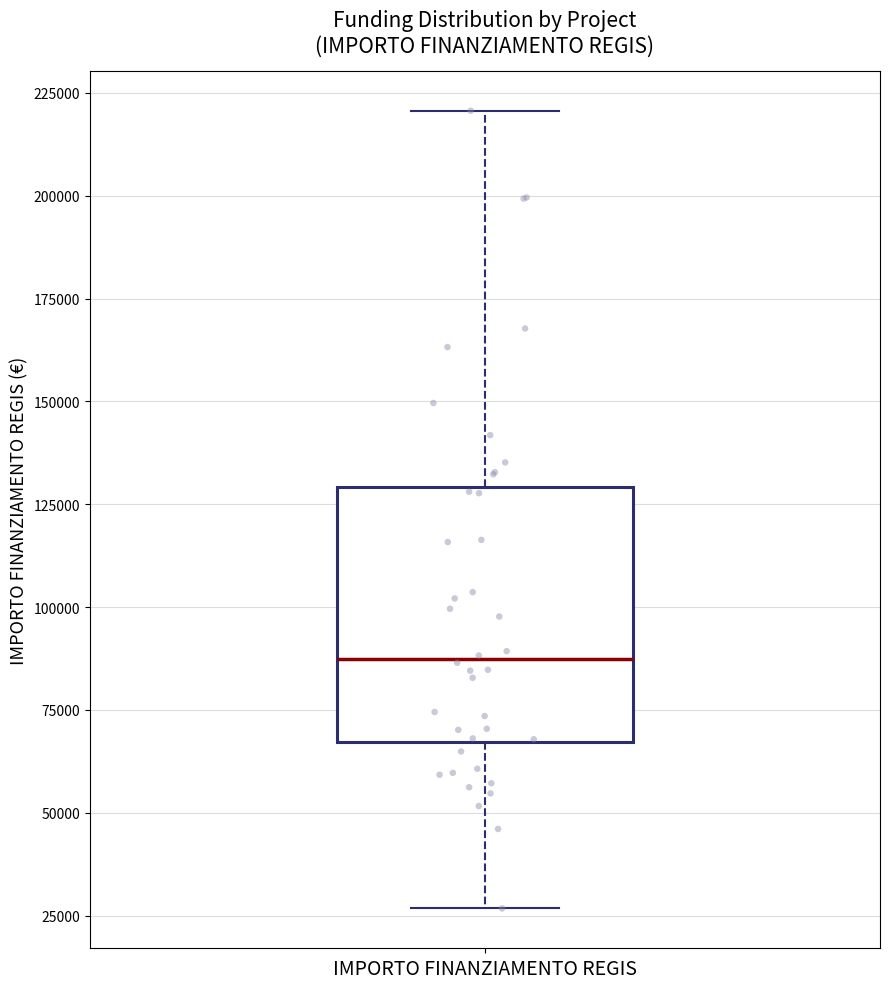

Read this box plot against the y-axis: the position of the median line, the range covered by the box, and the ends of both whiskers. The values are not printed on the chart, so give them approximately, as read against the axis.

median 85000, box 65000 to 130000, whiskers 25000 to 220000